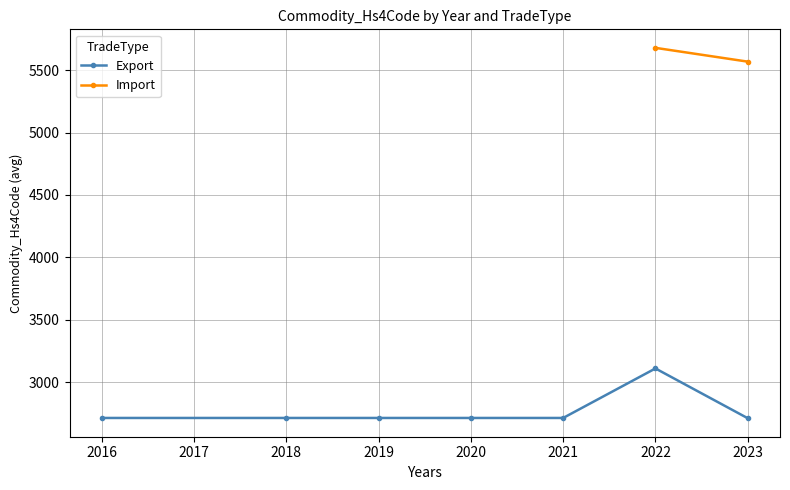

True or false: Export has more than 0 points higher than both neighbors.

True